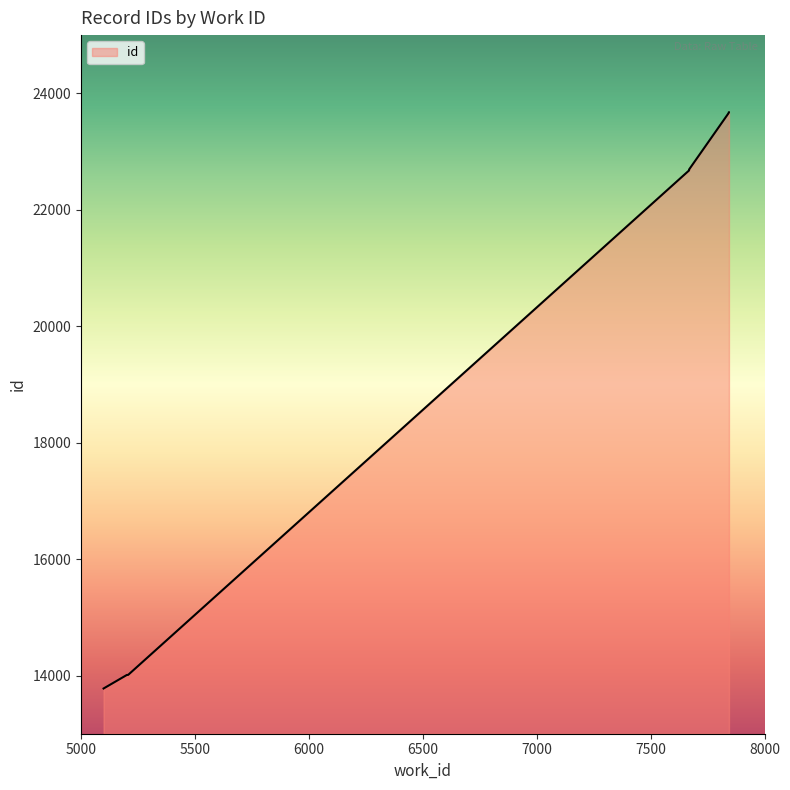

At which label is the value closest to 18725?

7669